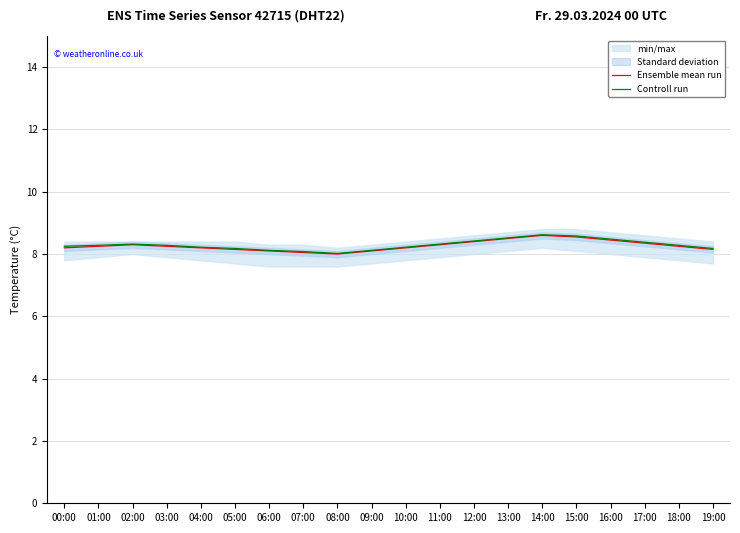

The value of Controll run at 13:00 is 5.5. True or false?

False